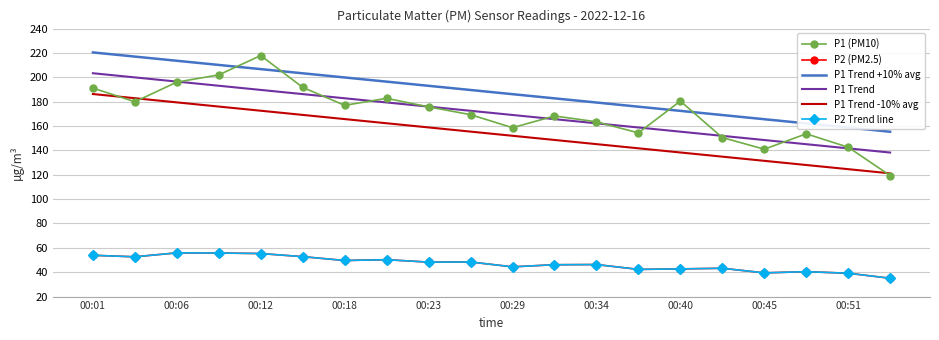

Which series has the largest total across all categories?

P1 Trend +10% avg